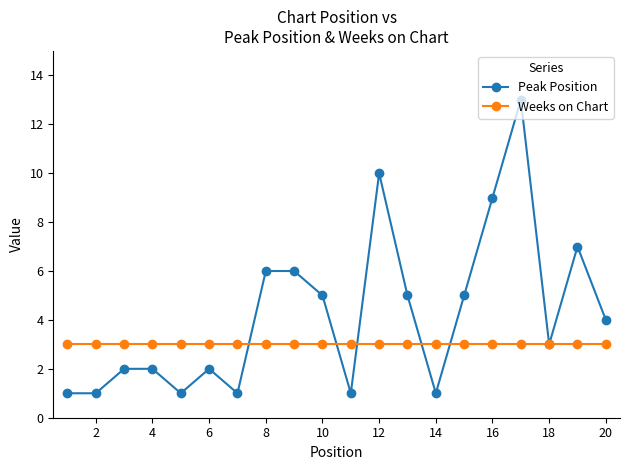

How many data points does each series have?

20